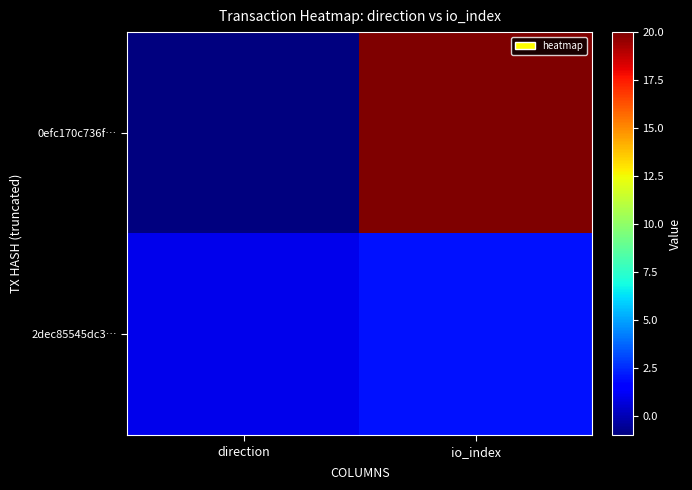

Reading right to left, transcribe all the data shown in this chart.

0efc170c736f…: io_index=20	direction=-1
2dec85545dc3…: io_index=2	direction=1